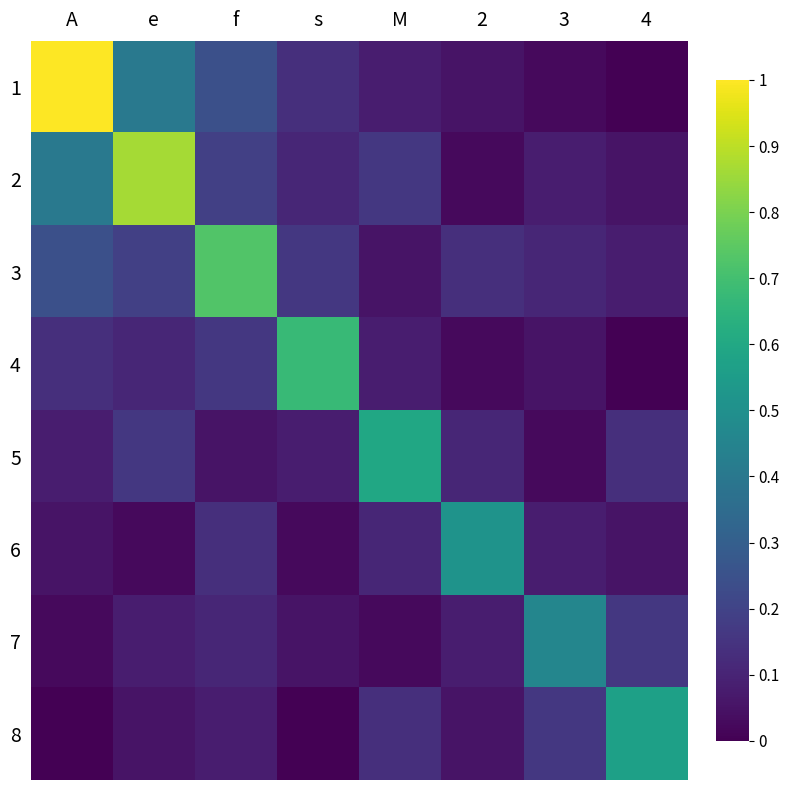

At 3, list the series in order from largest to smallest.

7, 8, 3, 2, 6, 4, 1, 5